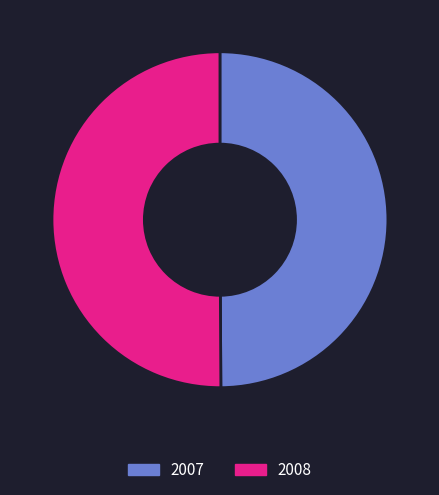

Approximately how many times larger is the value at 2008 compared to 2007?

1.0